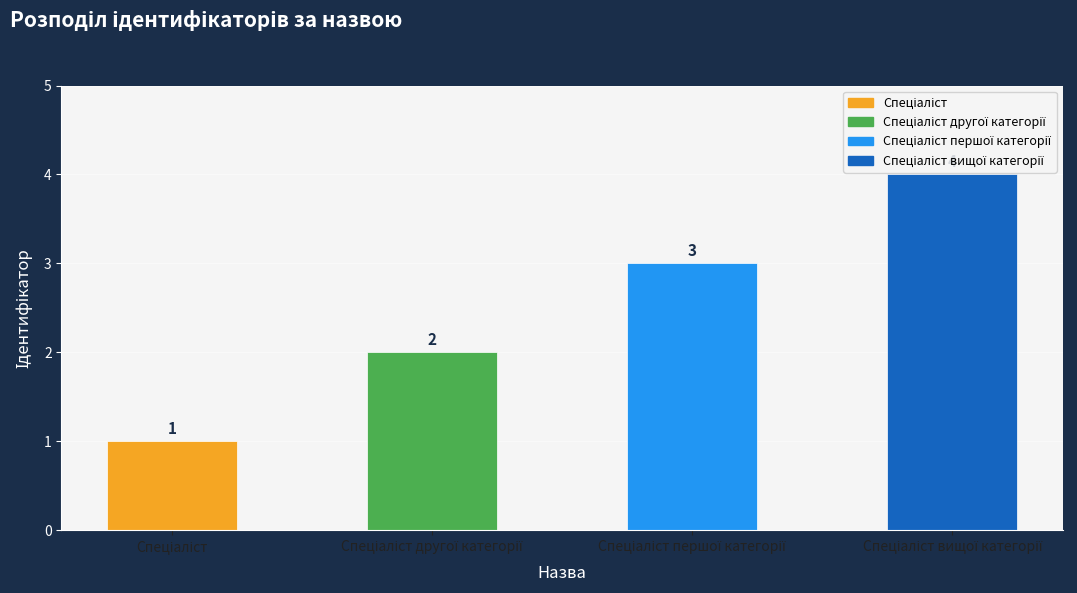

Count the values in the range 2 to 4.

3